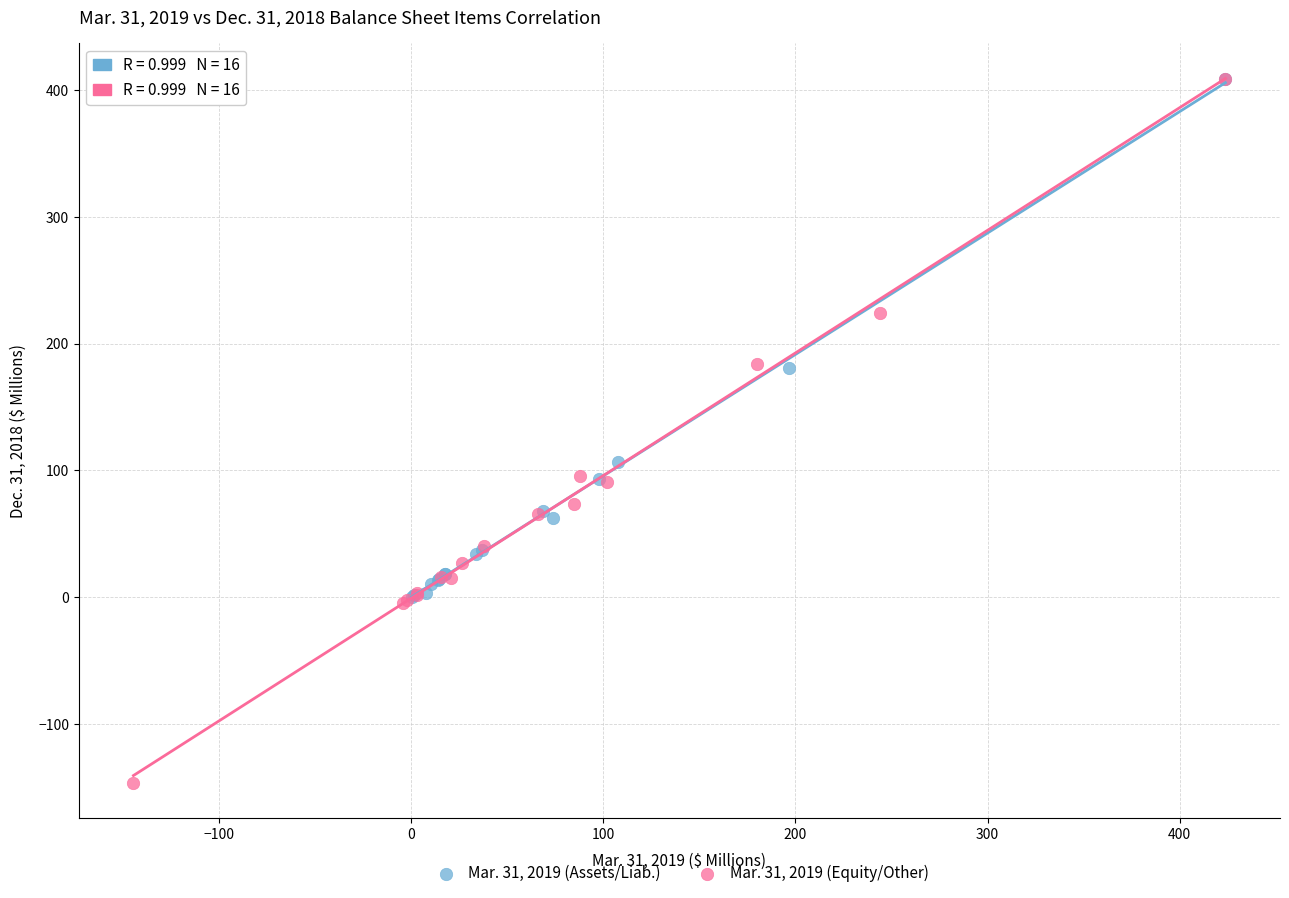

Which series reaches the minimum Y coordinate?

Mar. 31, 2019 (Equity/Other)